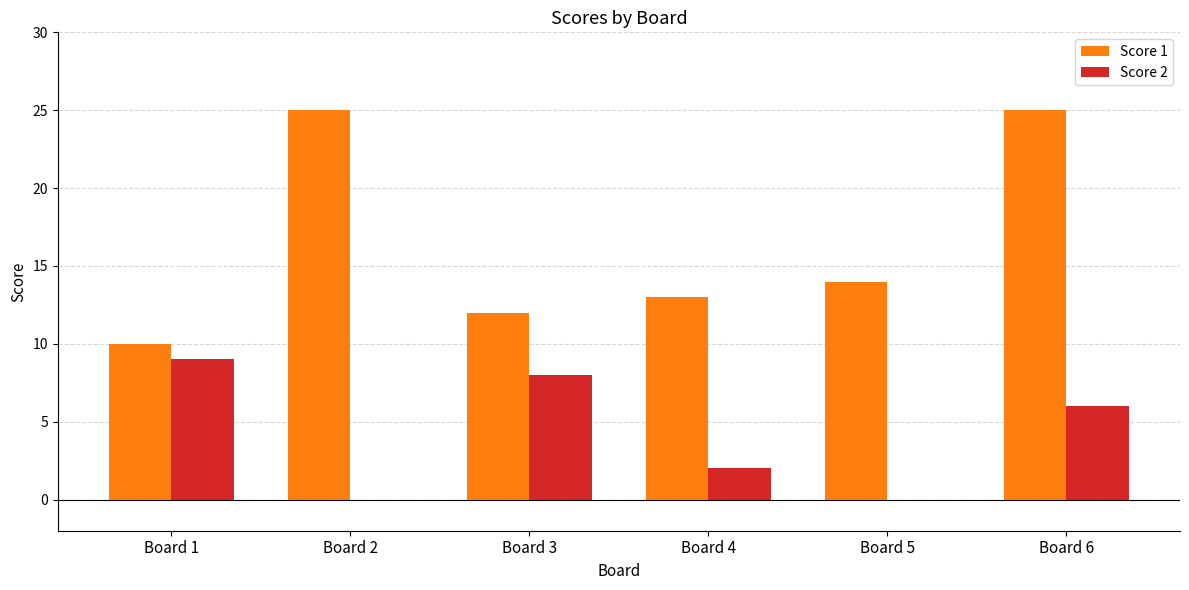

Which series has the largest total across all categories?

Score 1